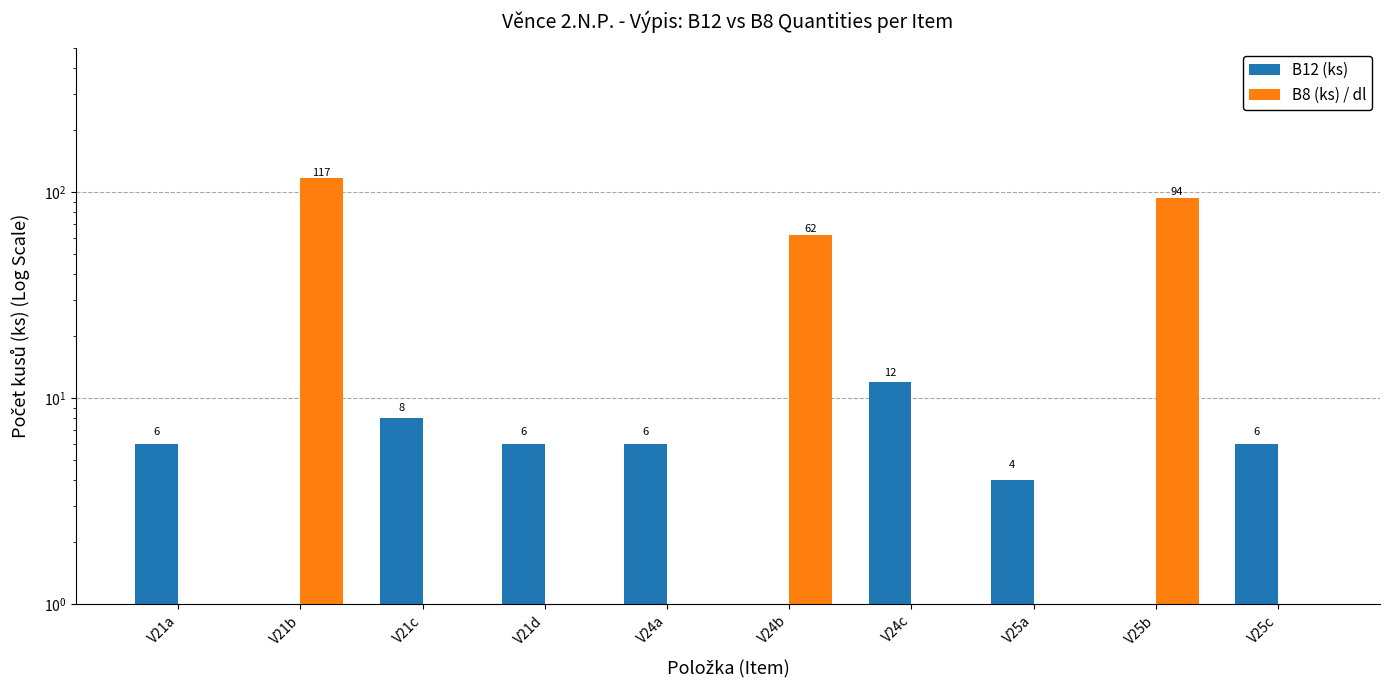

Count the number of data series in this chart.

2